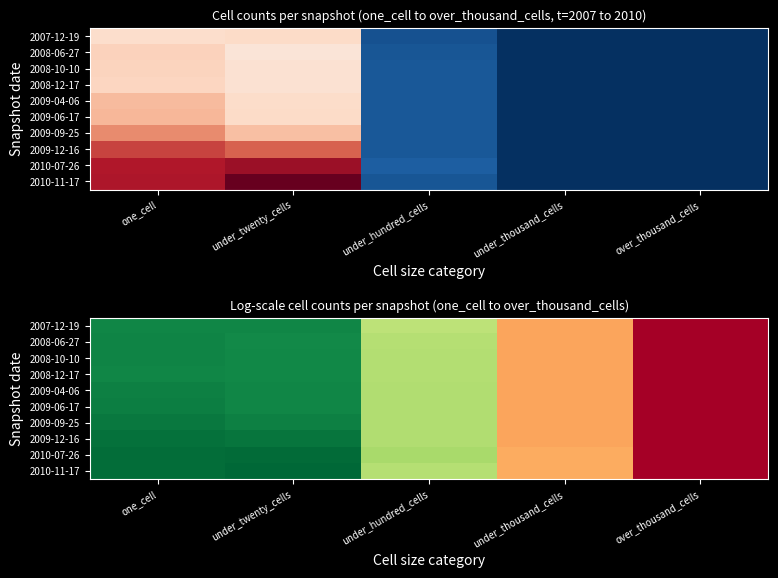

Count the number of categories in the chart.

5